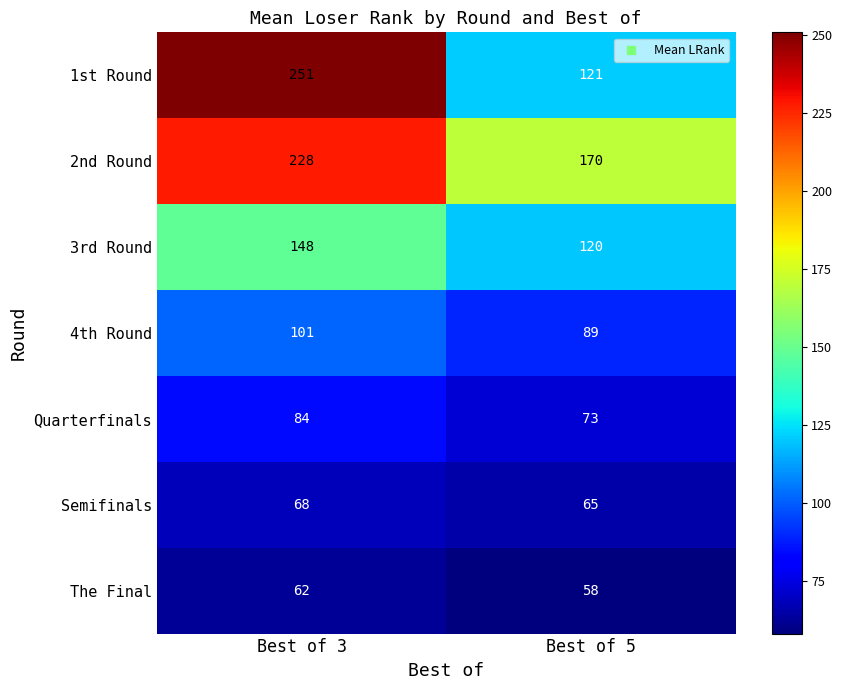

At which category is the sum across all series the highest?

Best of 3